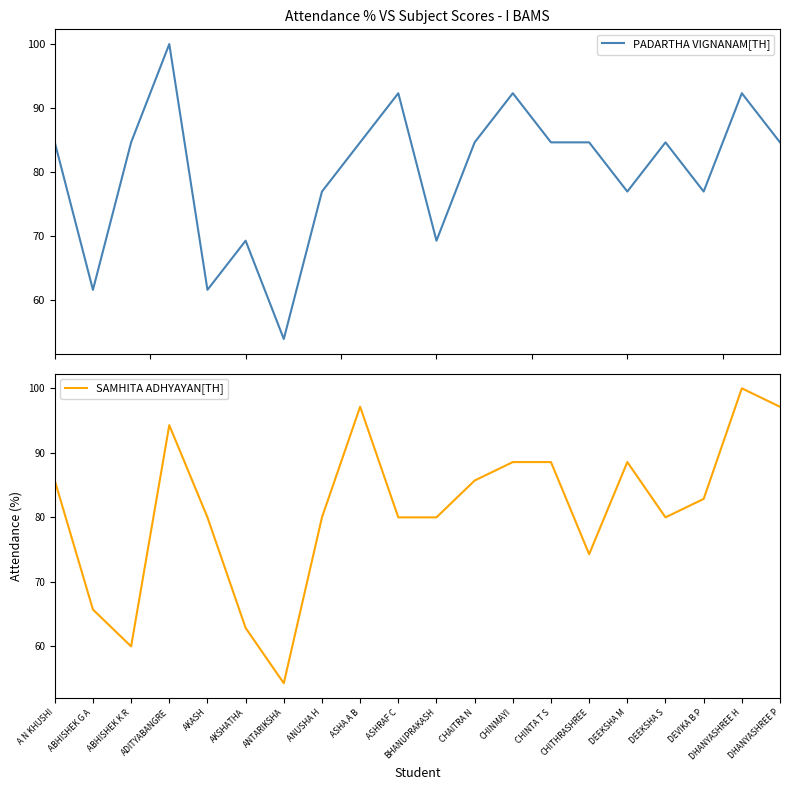

What are all the series names shown in the legend?

PADARTHA VIGNANAM[TH], SAMHITA ADHYAYAN[TH]